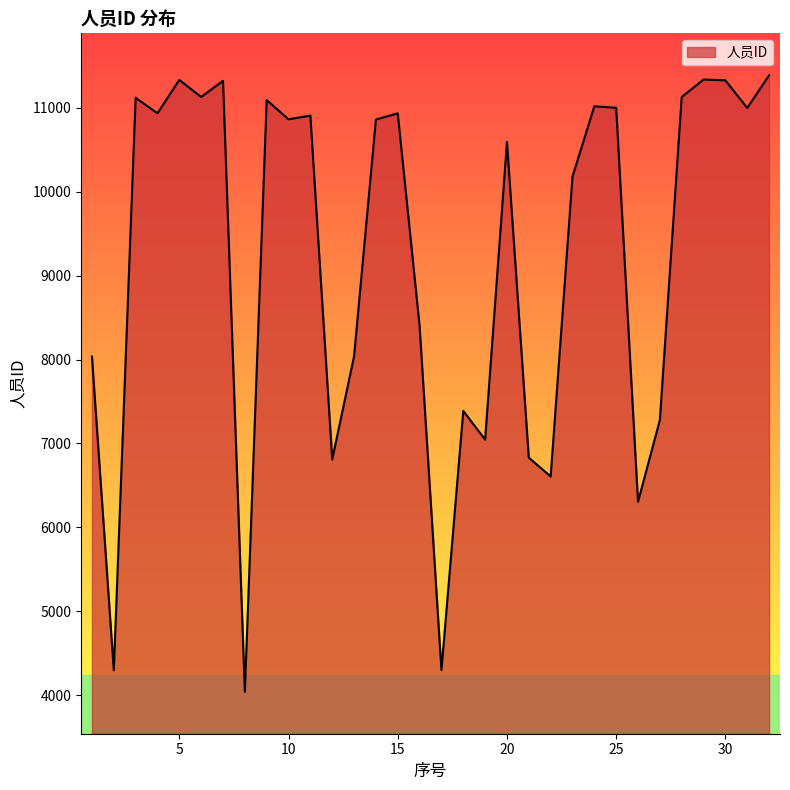

What is the difference between the maximum and minimum values?

7340